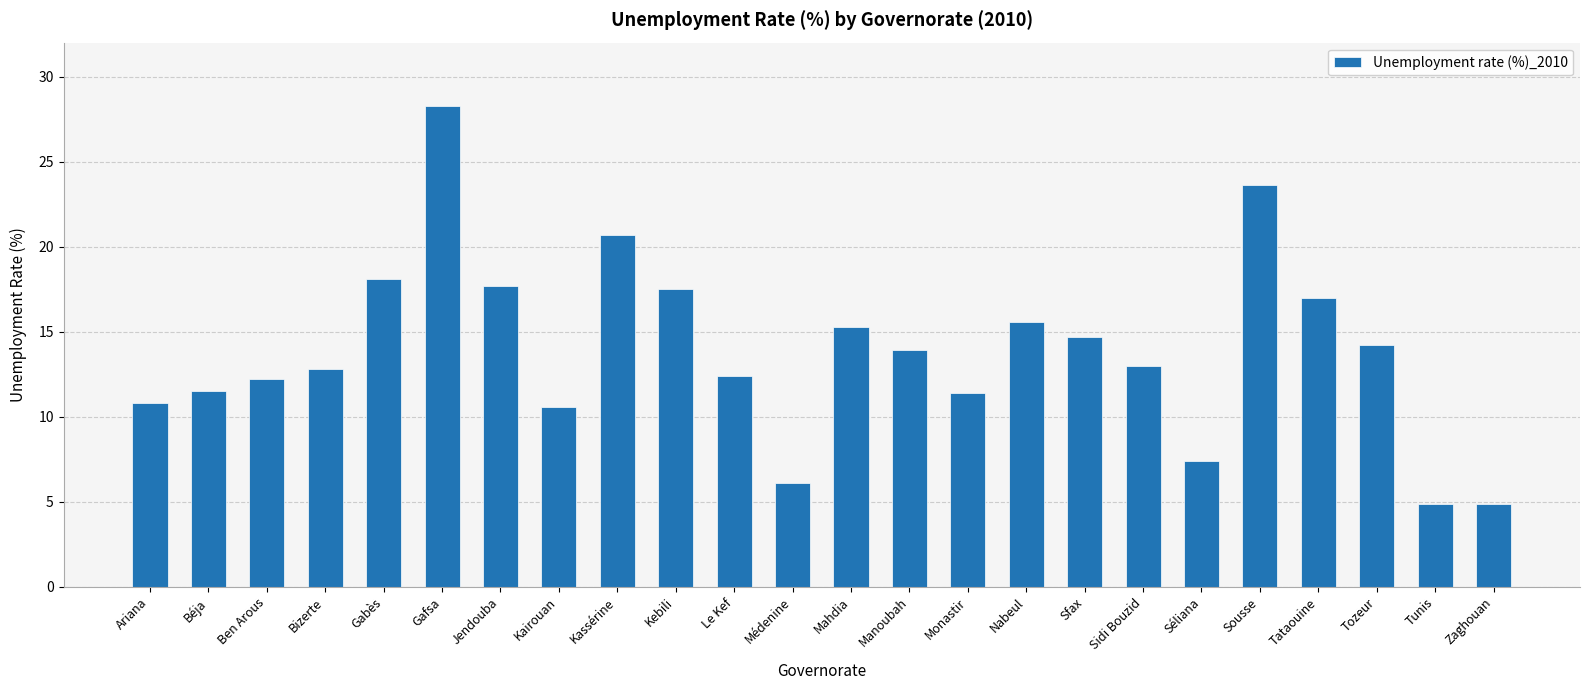

Which has a higher value, Sfax or Kairouan?

Sfax